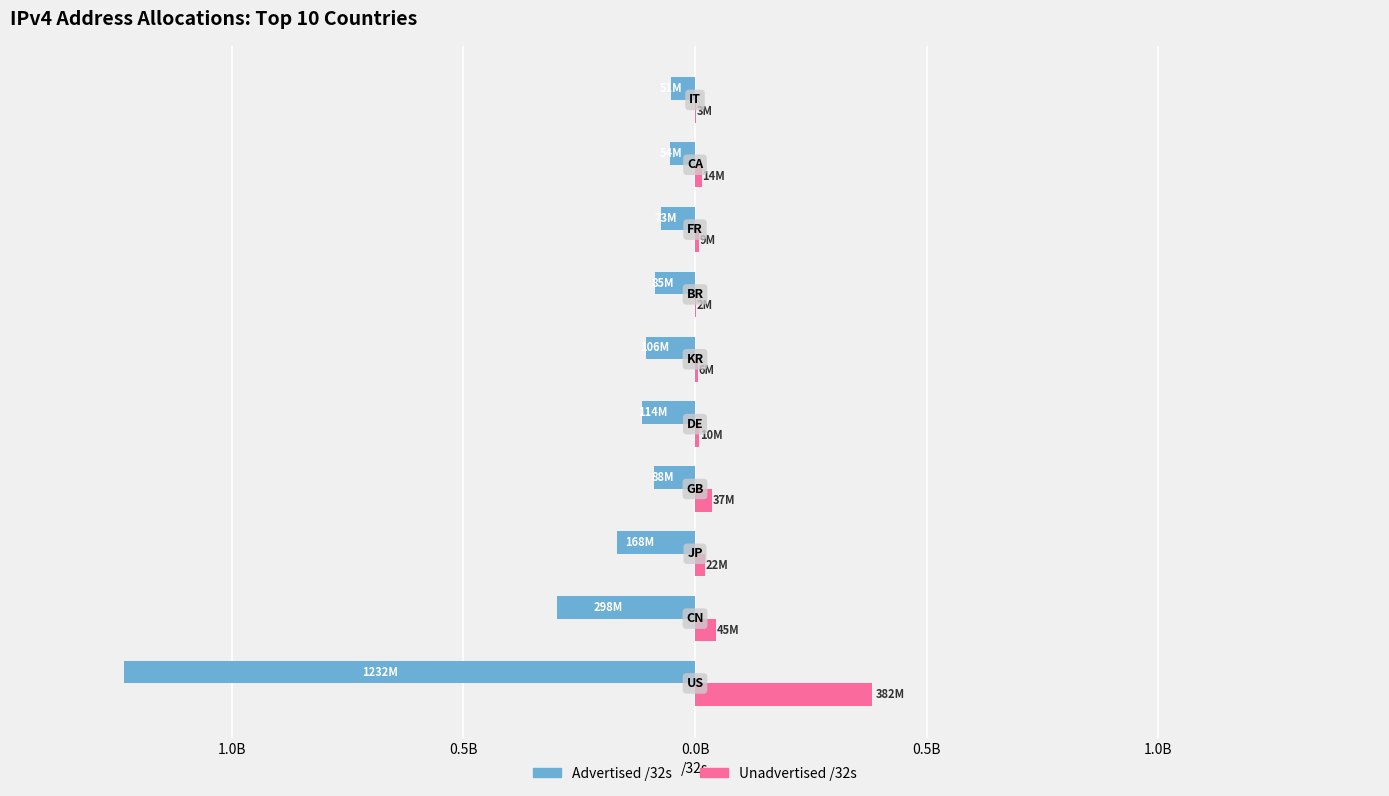

What are all the series names shown in the legend?

Advertised /32s, Unadvertised /32s